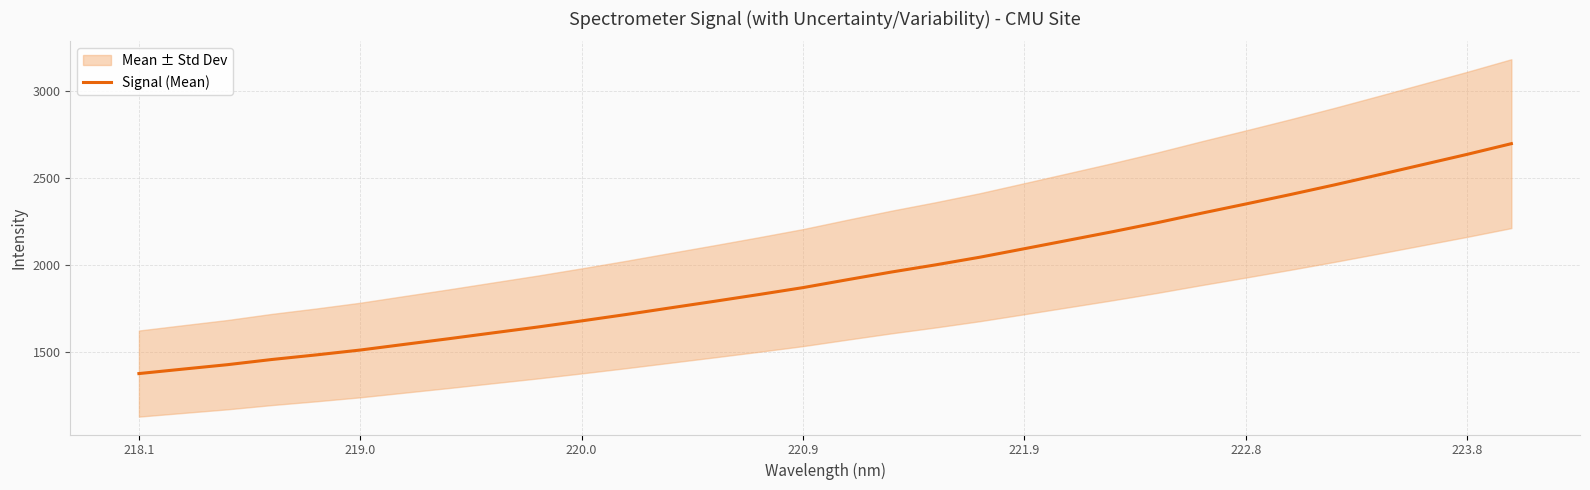

What is the highest value of the Signal (Mean) series?

2699.2